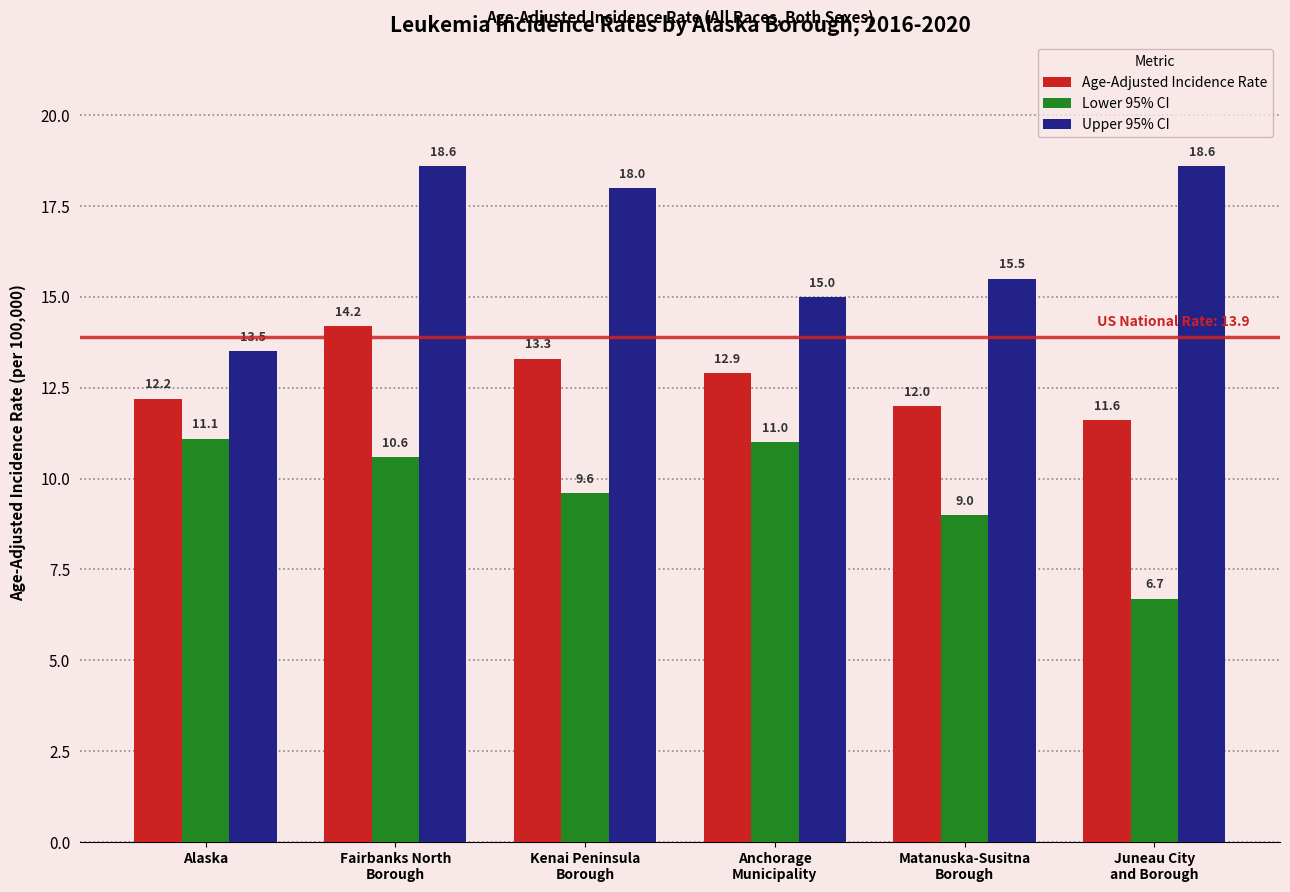

Is the value of Age-Adjusted Incidence Rate at Juneau City
and Borough greater than the value of Upper 95% CI at Kenai Peninsula
Borough?

No